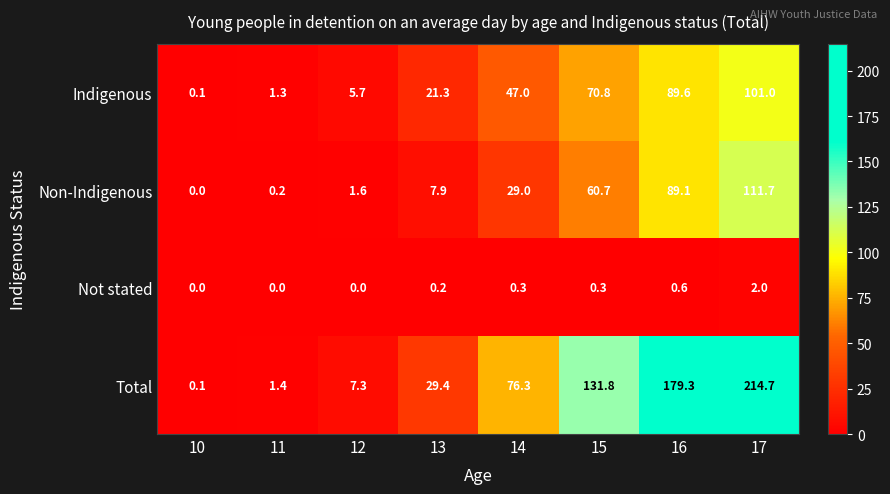

How many positive values does the Non-Indigenous series have?

7